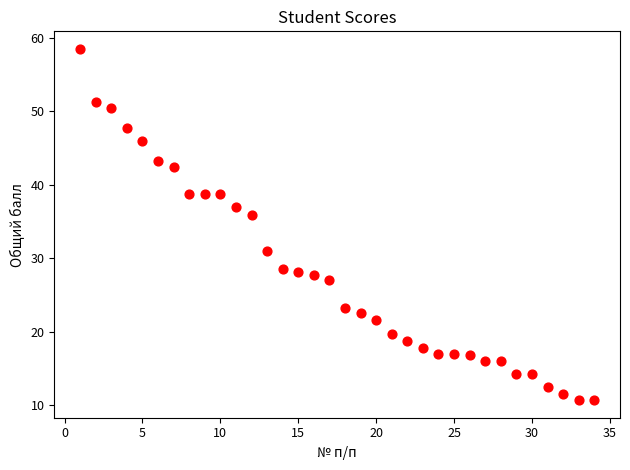

What Y value in the scatter plot is closest to 34?

35.9